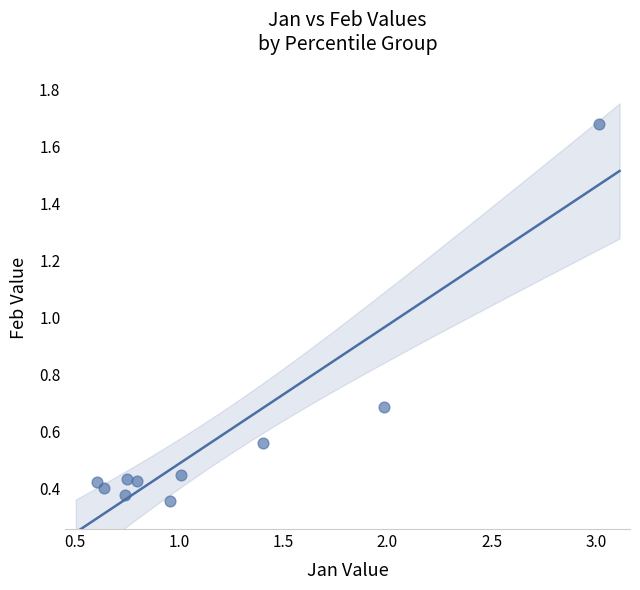

What Y value in the scatter plot is closest to 1?

0.7